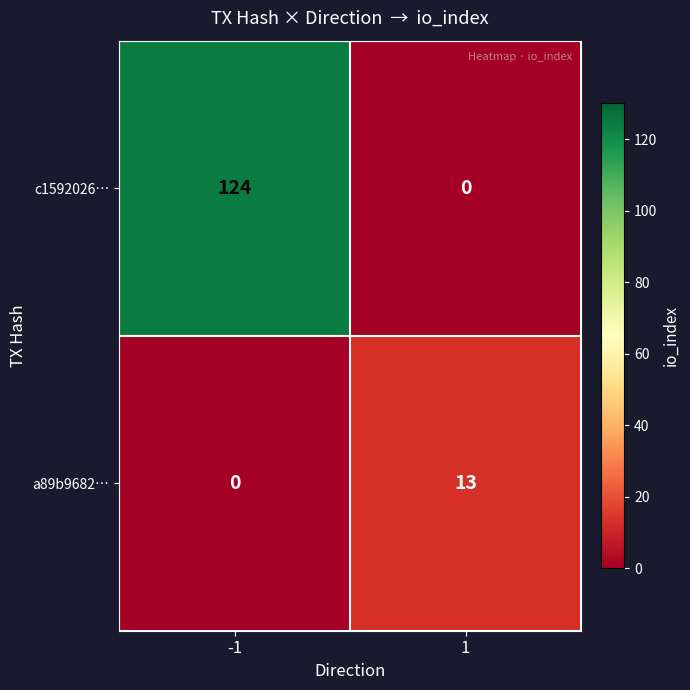

What is the difference between the maximum and minimum values in the a89b9682… series?

13